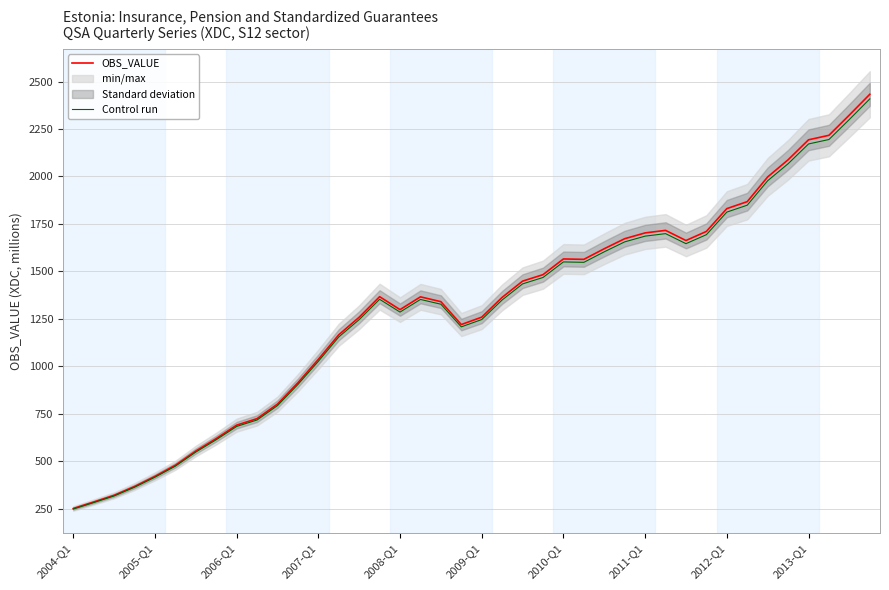

At which category is the sum across all series the highest?

39